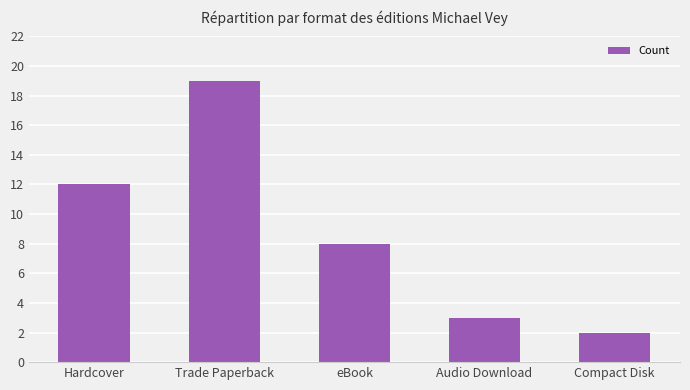

Between Audio Download and eBook, which is larger?

eBook